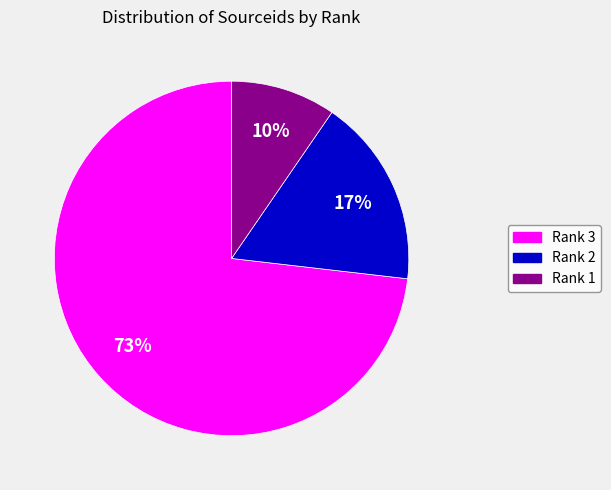

Combined, do Rank 2 and Rank 1 account for over 50%?

No